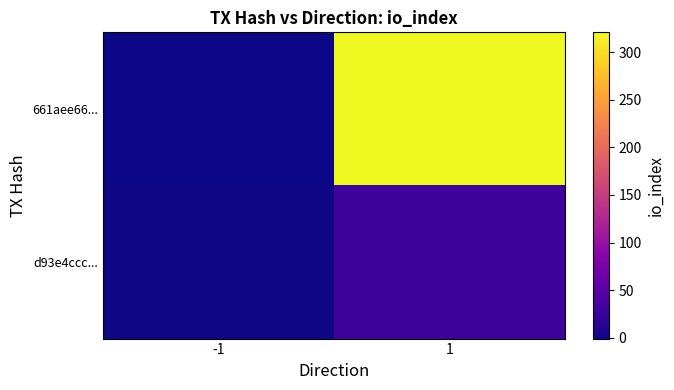

Which series has the largest total across all categories?

661aee66...